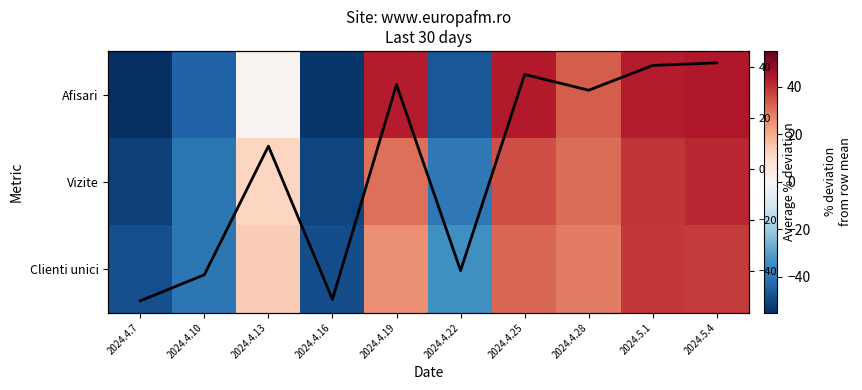

What is the difference between the Afisari values at 2024.4.28 and 2024.4.7?

88.1